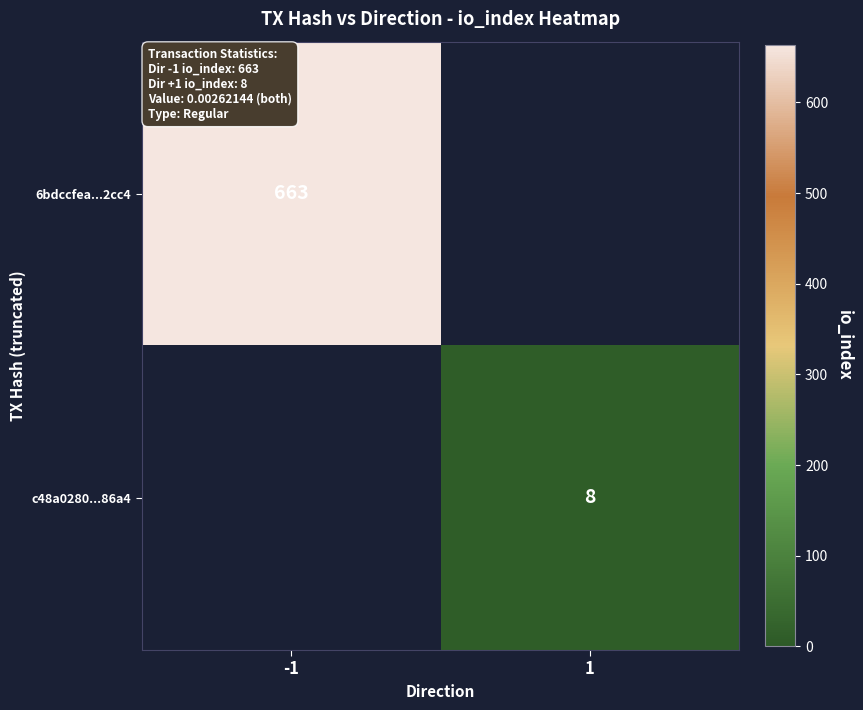

True or false: c48a0280...86a4 has a value of 8 at 1.

True